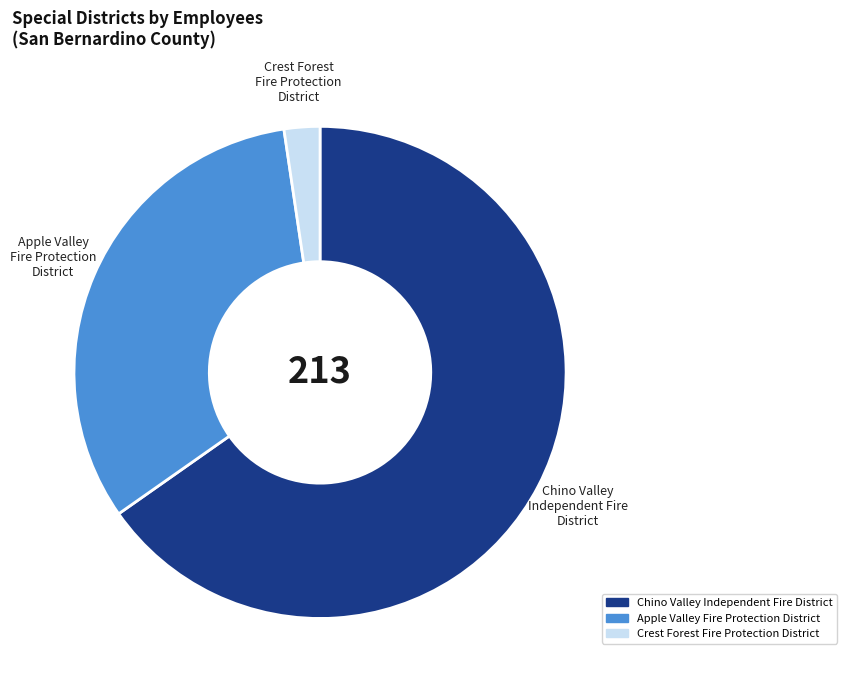

How many slices are in this pie chart?

3